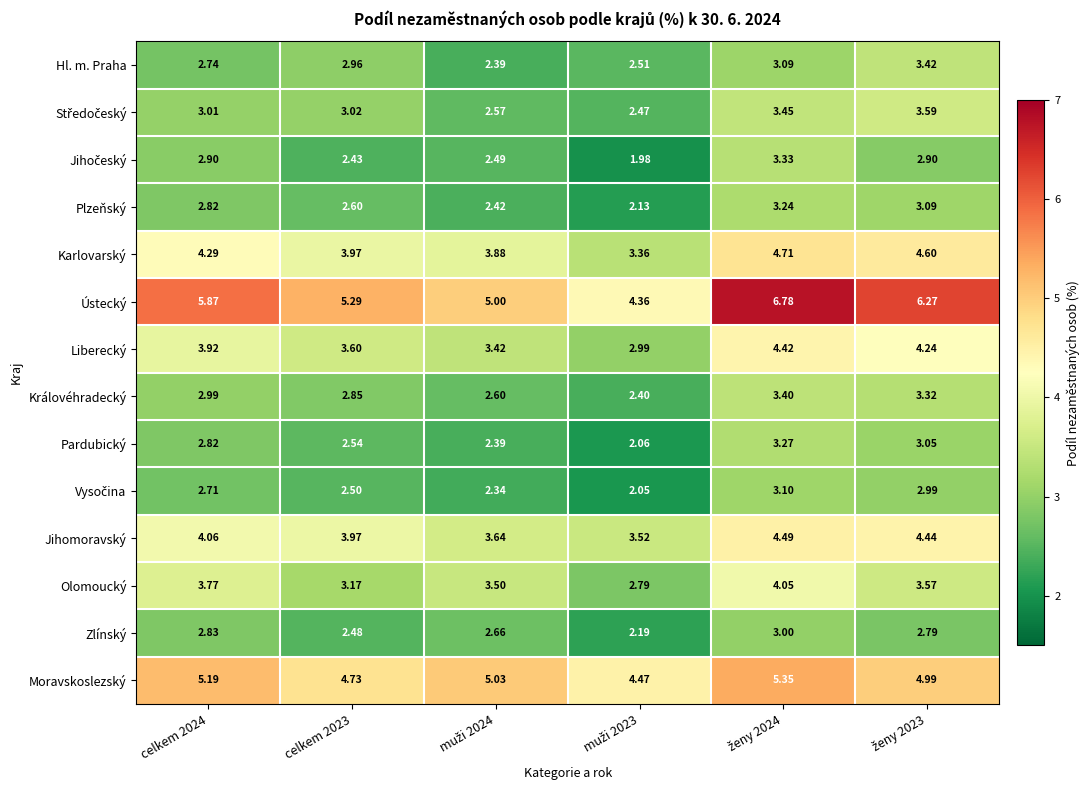

Which series has the largest total across all categories?

Ústecký